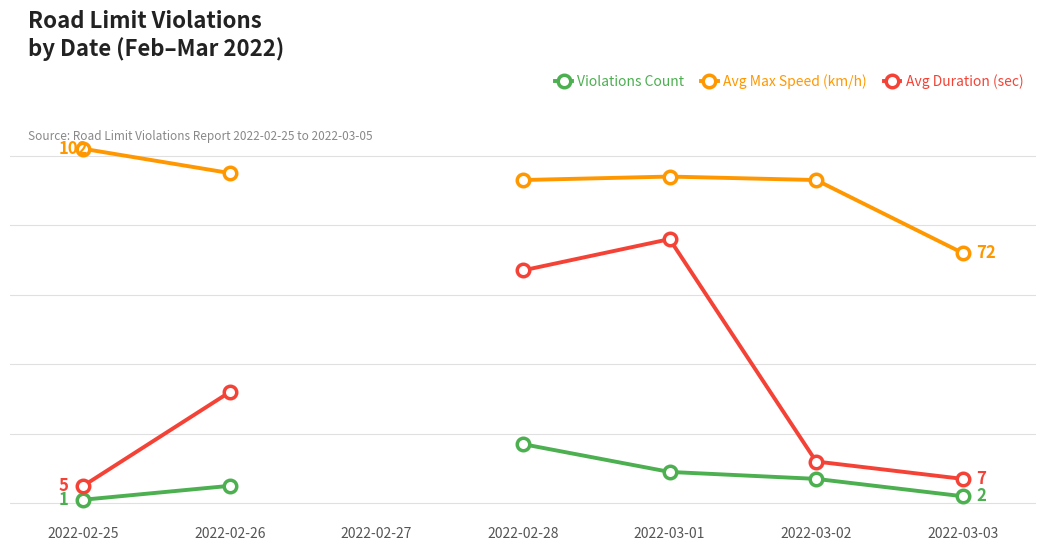

At which category is the sum across all series the highest?

2022-03-01